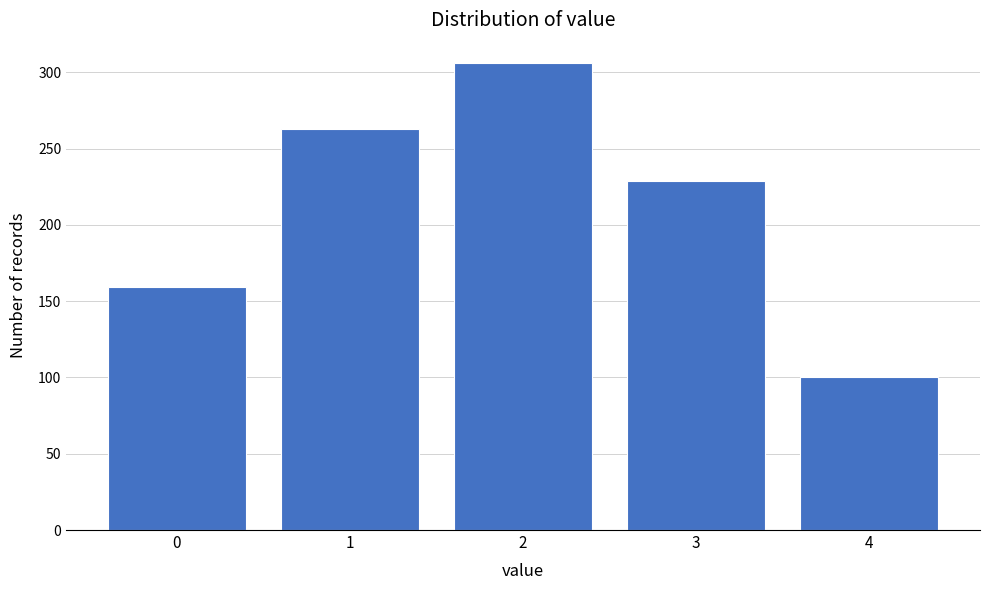

Reading right to left, transcribe all the data shown in this chart.

100	229	306	263	159